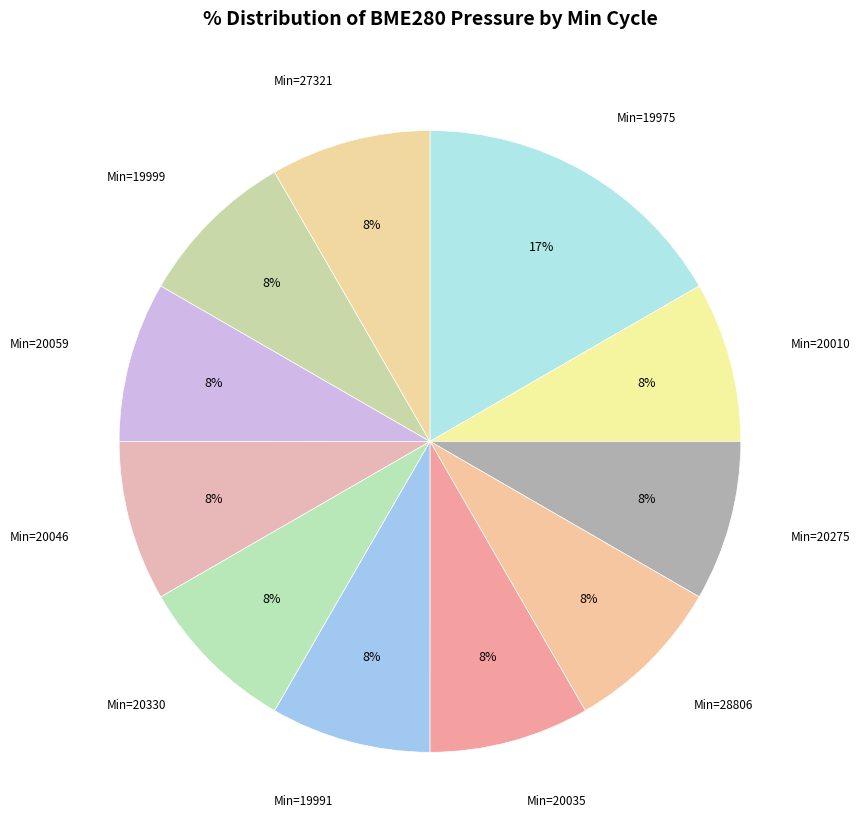

What percentage is the Min=20330 slice, to the nearest percent?

8%